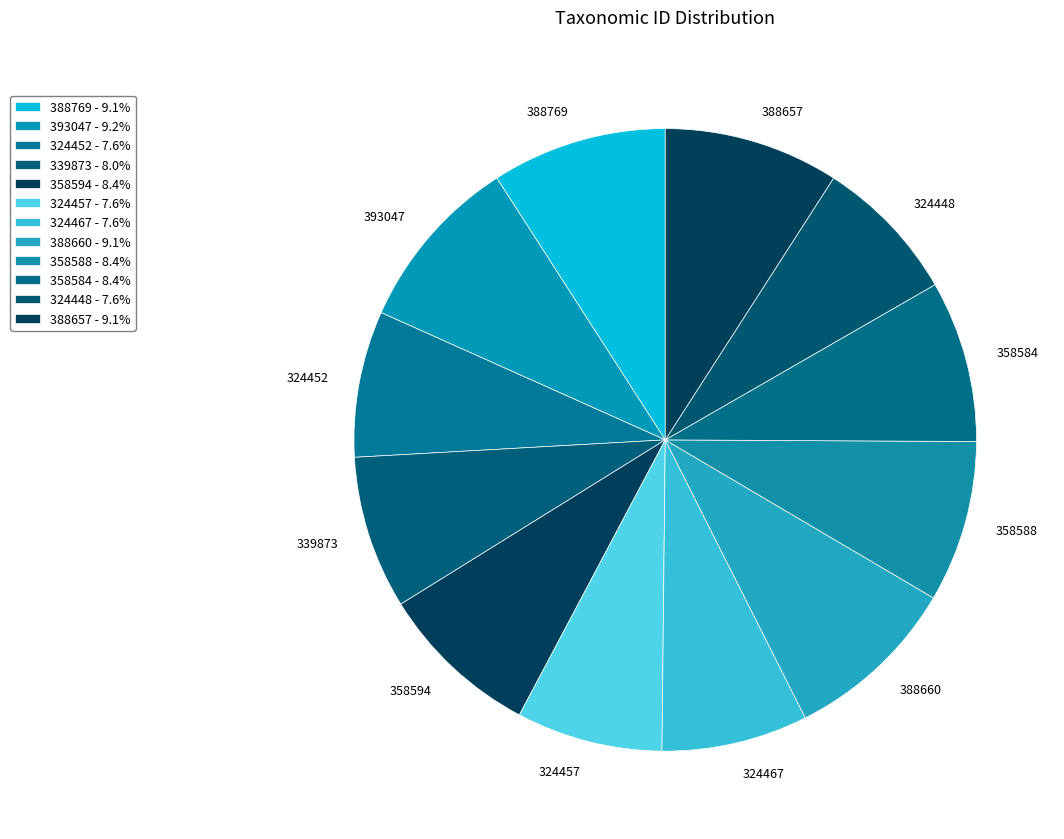

What is the largest slice in the pie chart?

393047